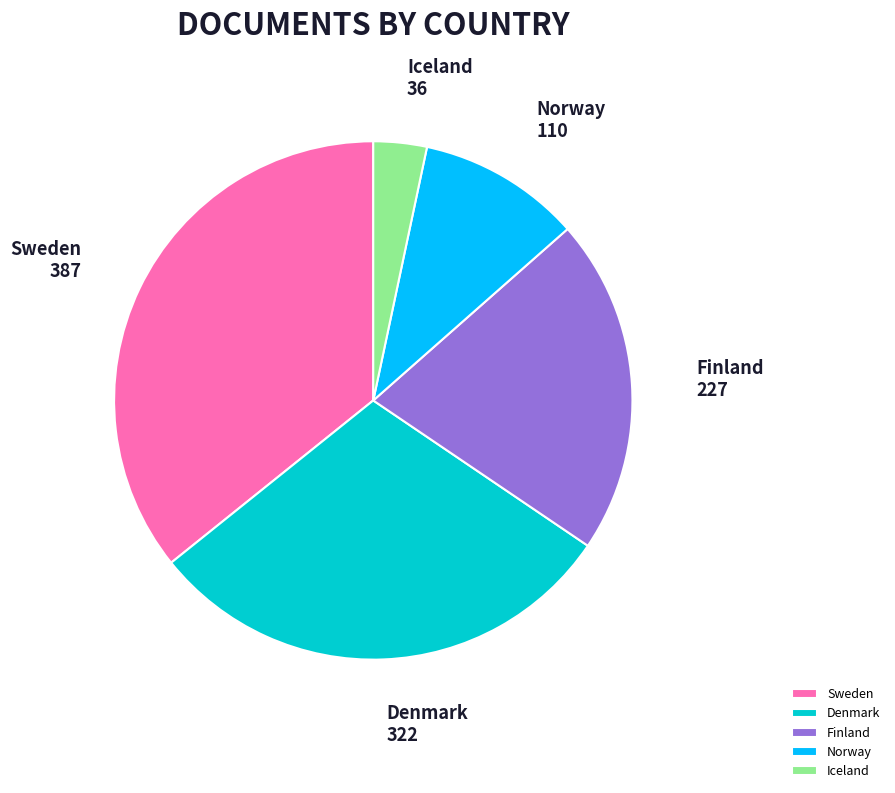

How many segments does this pie chart have?

5